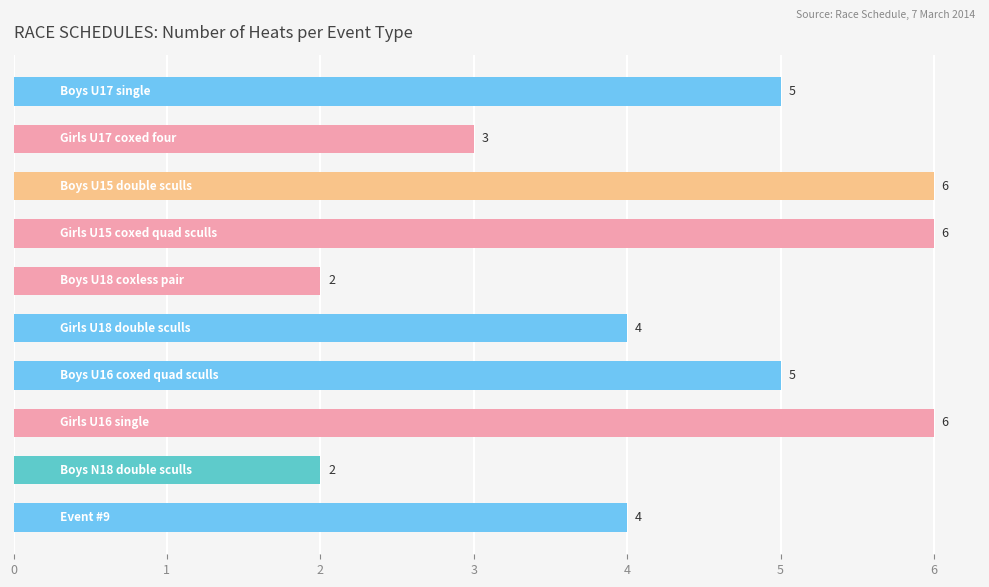

What is the difference between the maximum and second lowest values?

4